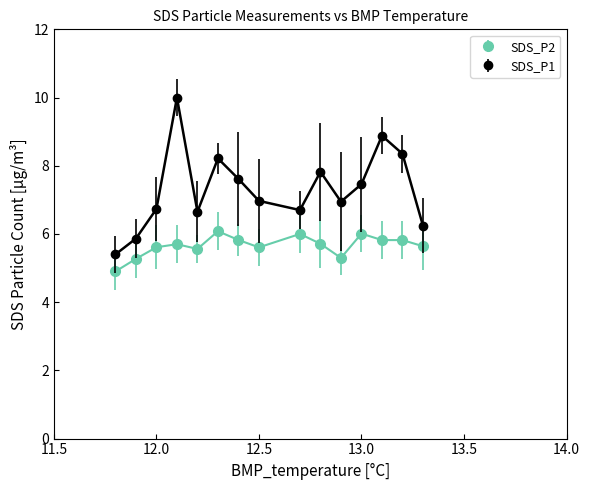

Rank the series by their maximum value, from lowest to highest.

SDS_P2, SDS_P1